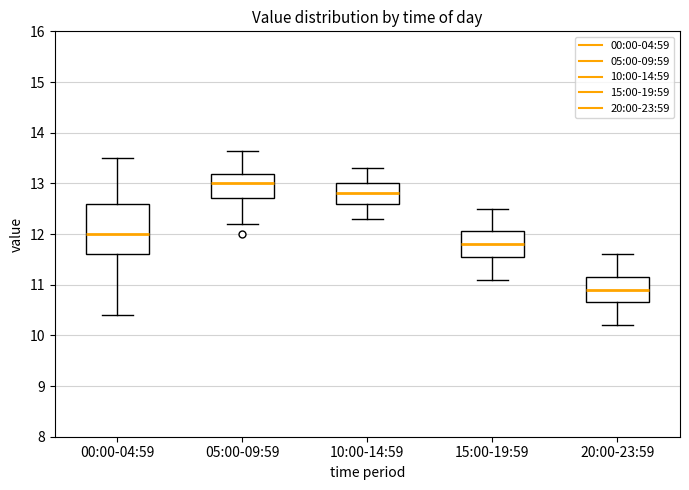

Comparing the boxes themselves (not the whiskers), which one is the tallest?

00:00-04:59